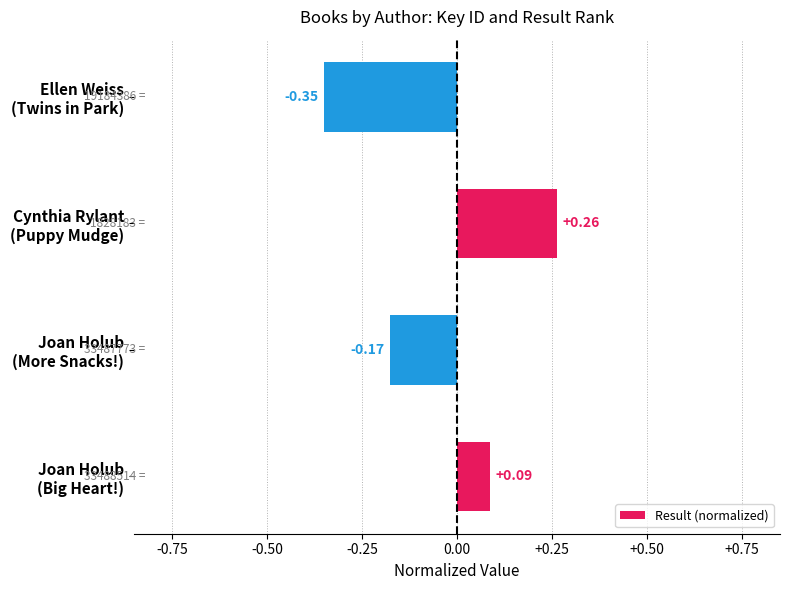

At which category does the chart reach its peak across all series?

Cynthia Rylant
(Puppy Mudge)